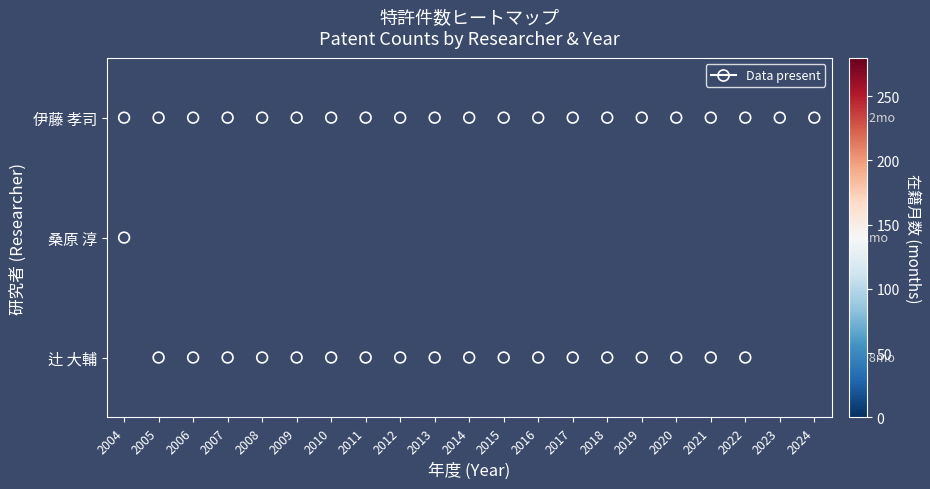

What is the spread (max minus min) of values at 2008?

54.0